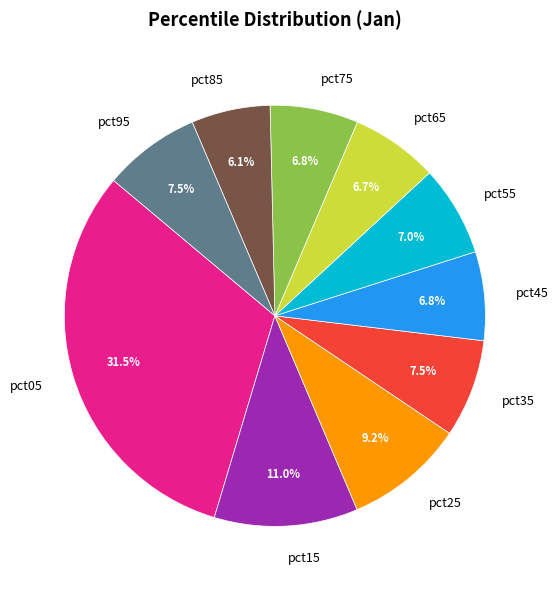

To the nearest percent, what is the difference between the largest and smallest slice percentages?

25%